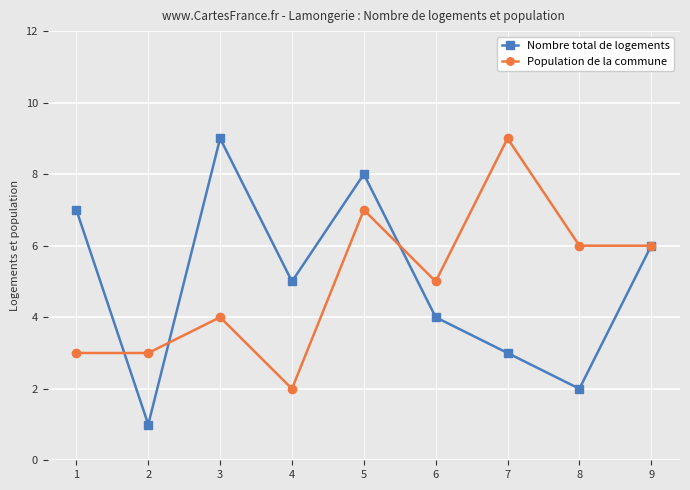

Which series has the largest range (max minus min)?

Nombre total de logements